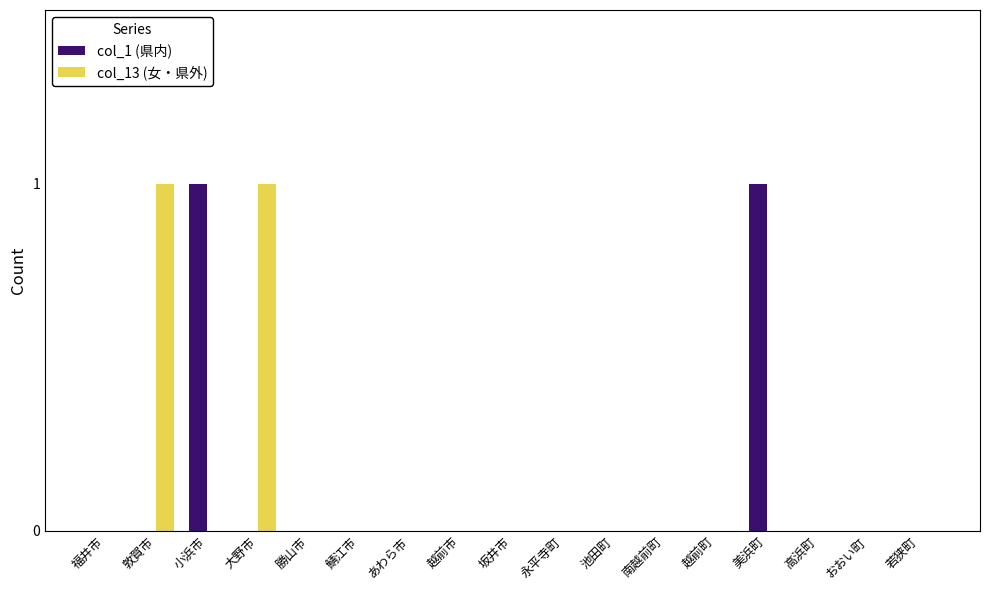

The value of col_1 (県内) at 坂井市 is 0. True or false?

True